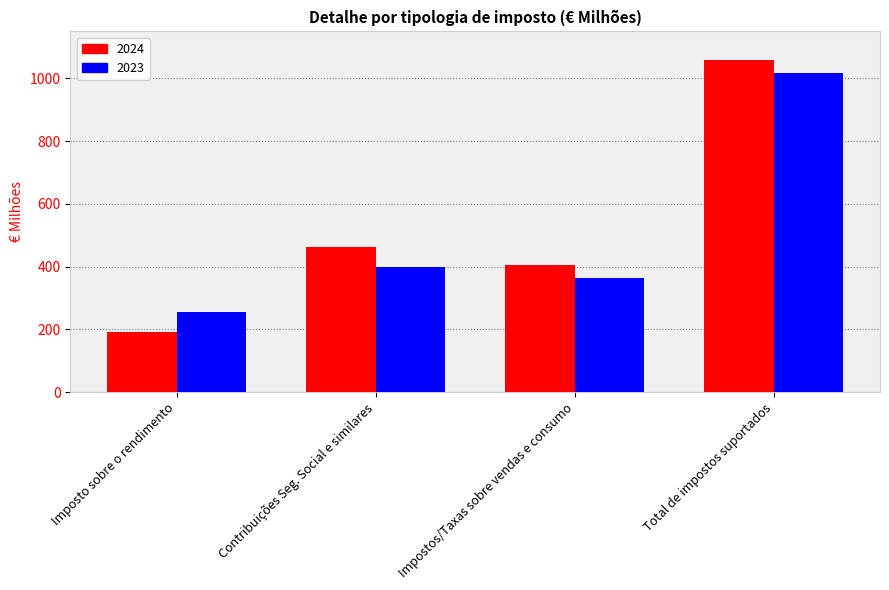

How many bars are there in each group?

2